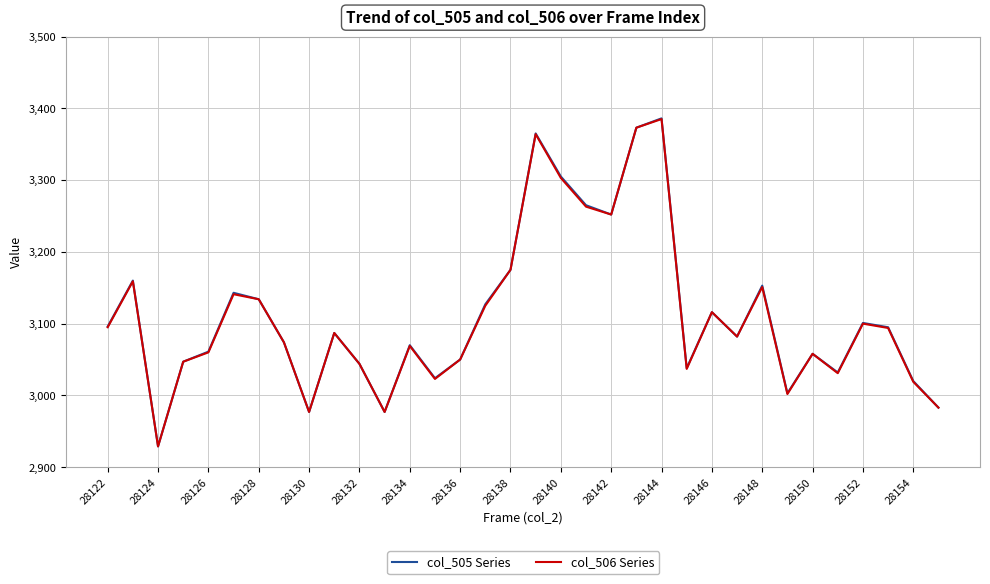

What is the smallest value displayed?

2929